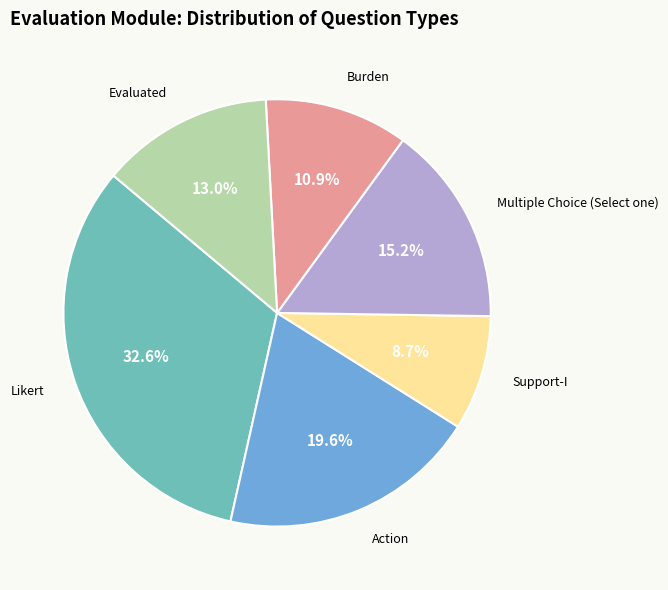

To the nearest percent, what is the difference between the largest and smallest slice percentages?

24%